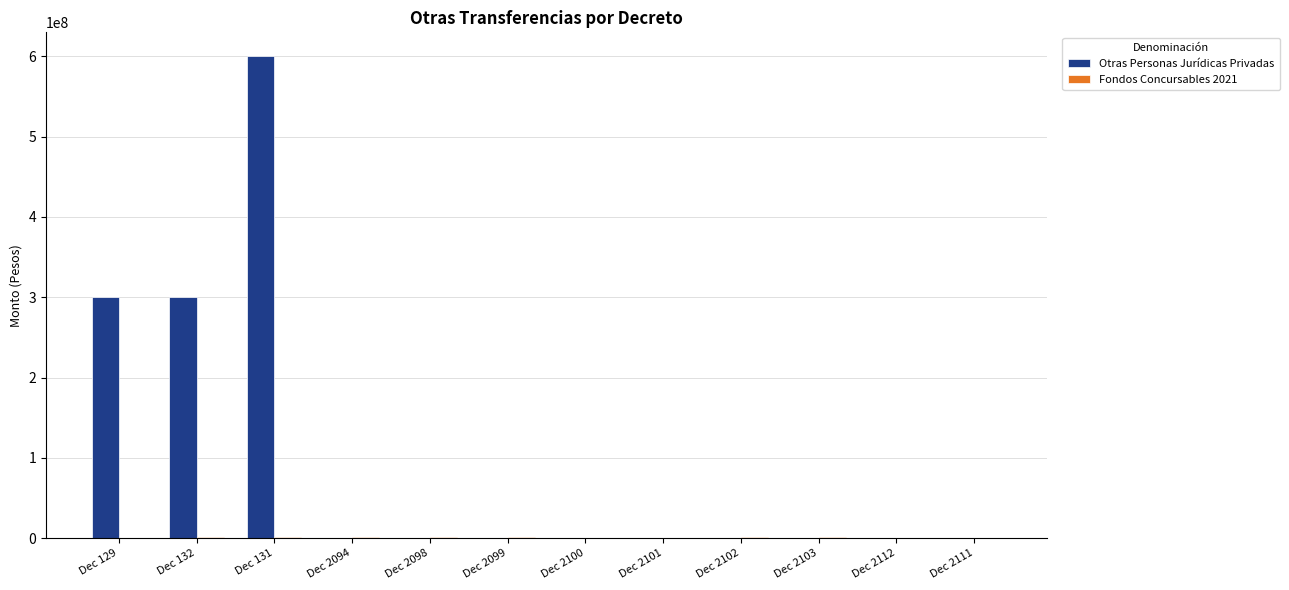

Does the chart contain stacked bars?

No